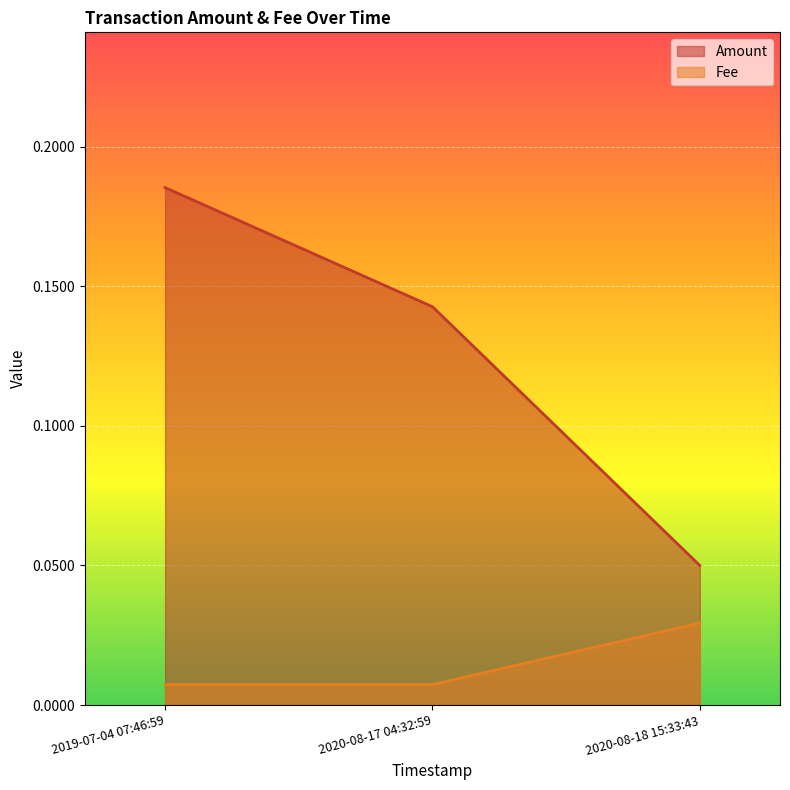

What is the average value of the Amount series?

0.1